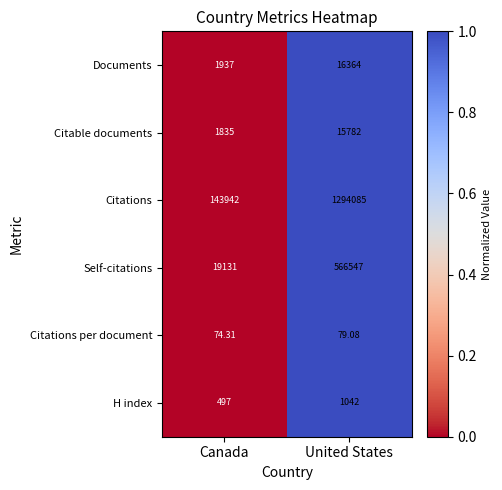

Between Canada and United States, which series saw the biggest shift?

Citations